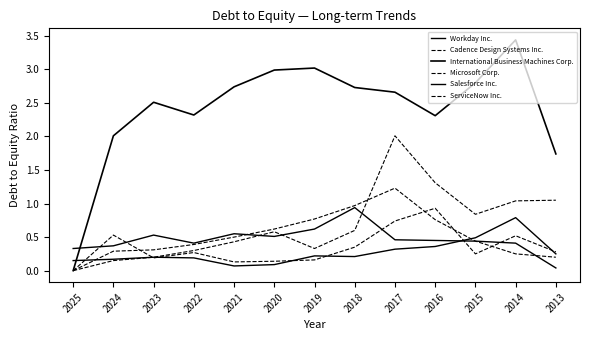

Reading left to right, transcribe all the data shown in this chart.

Workday Inc.: 0.3	0.4	0.5	0.4	0.6	0.5	0.6	0.9	0.5	0.5	0.4	0.4	0.0
Cadence Design Systems Inc.: 0.0	0.5	0.2	0.3	0.1	0.1	0.2	0.3	0.7	0.9	0.2	0.5	0.3
International Business Machines Corp.: 0.0	2.0	2.5	2.3	2.7	3.0	3.0	2.7	2.7	2.3	2.8	3.4	1.7
Microsoft Corp.: 0.0	0.3	0.3	0.4	0.5	0.6	0.8	1.0	1.2	0.8	0.4	0.2	0.2
Salesforce Inc.: 0.1	0.2	0.2	0.2	0.1	0.1	0.2	0.2	0.3	0.4	0.5	0.8	0.2
ServiceNow Inc.: 0.0	0.1	0.2	0.3	0.4	0.6	0.3	0.6	2.0	1.3	0.8	1.0	1.1